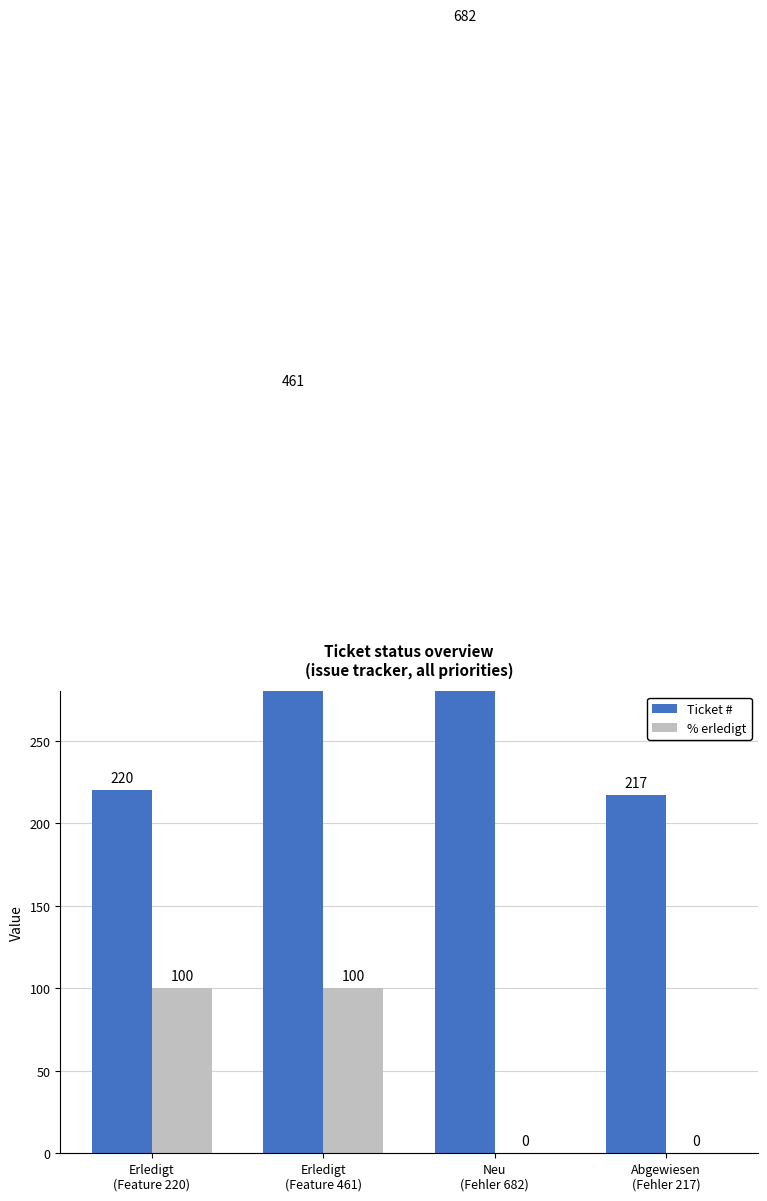

How many values in % erledigt are above zero?

2